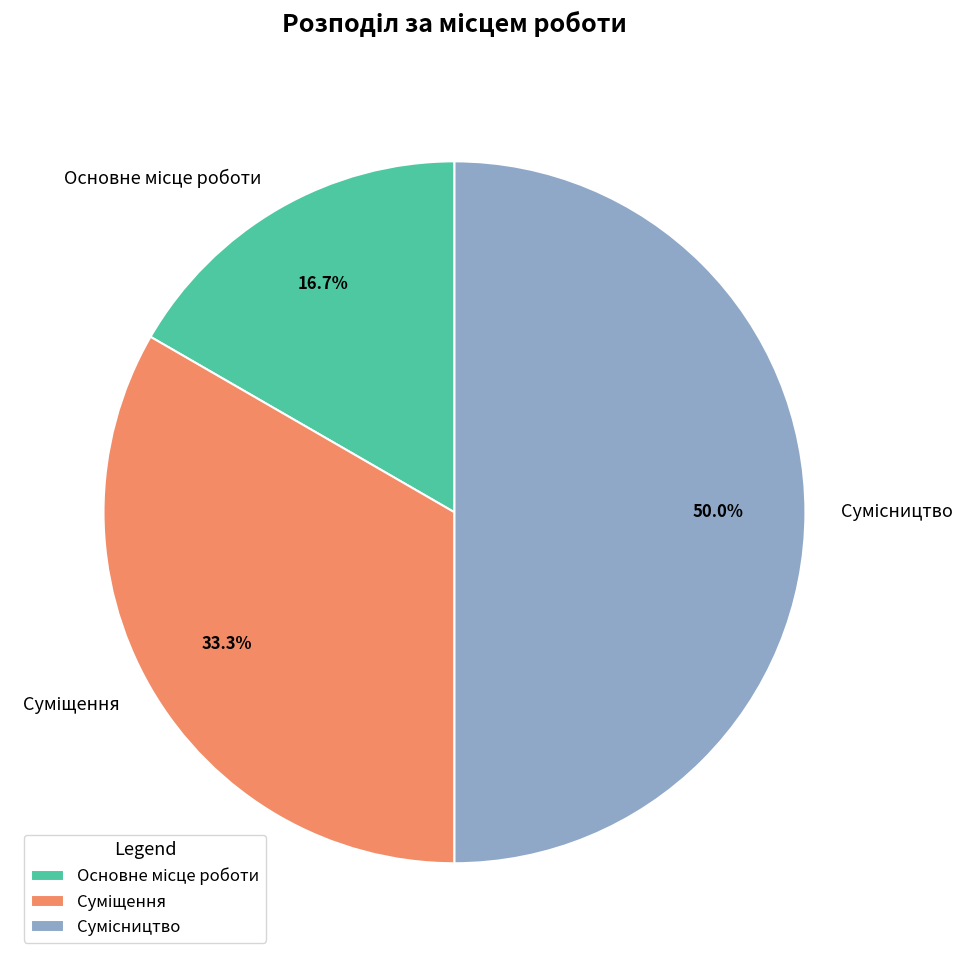

To the nearest percent, what portion does Суміщення represent?

33%